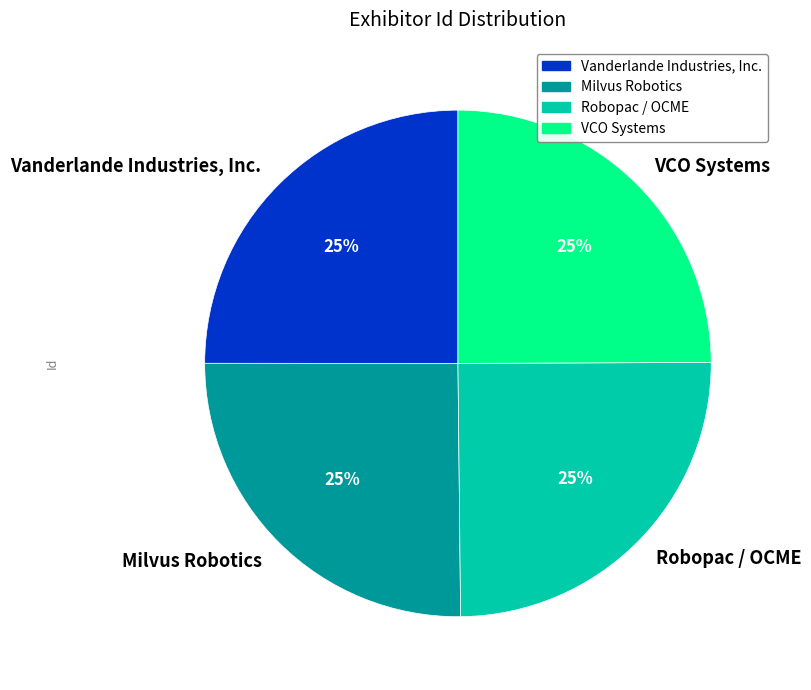

Does VCO Systems represent more than half of the total?

No